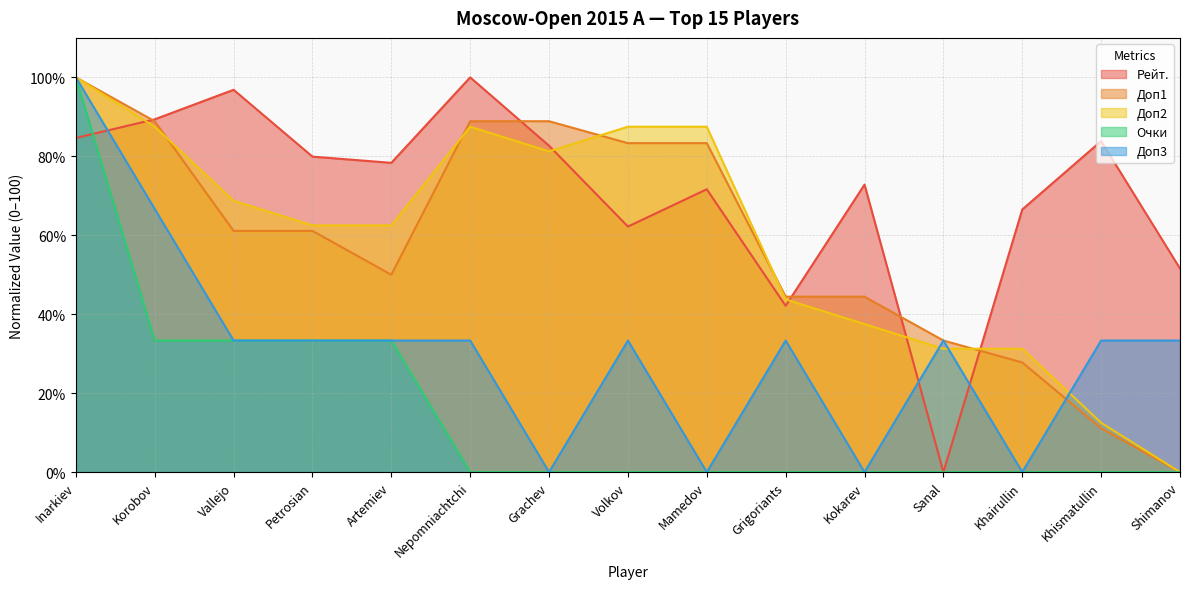

Does the chart have visible grid lines?

Yes